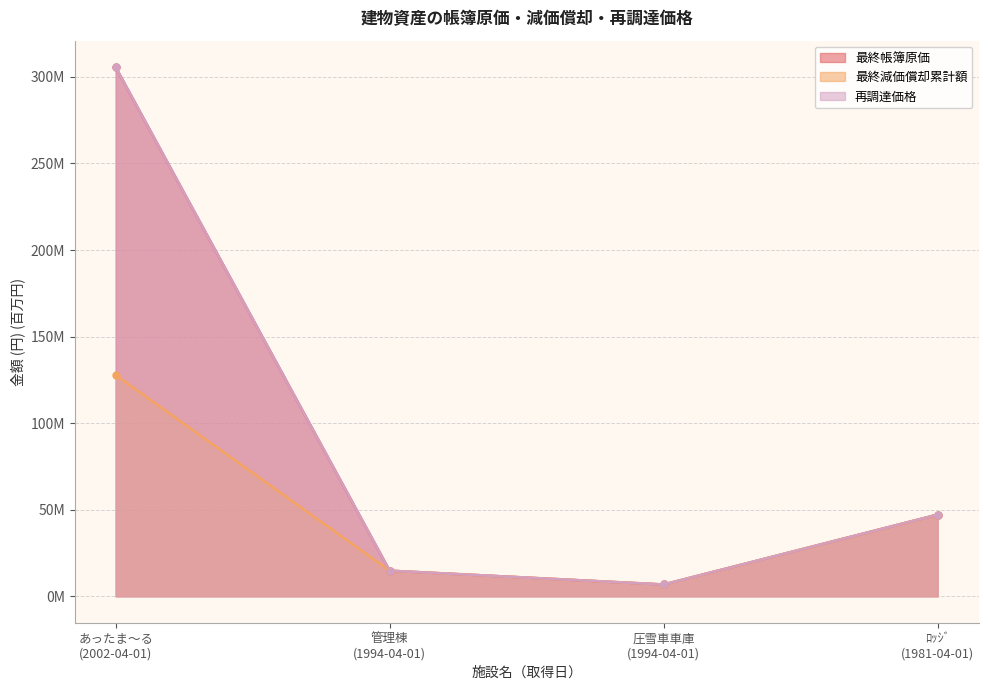

How many values in the 最終帳簿原価 series exceed 47?

2